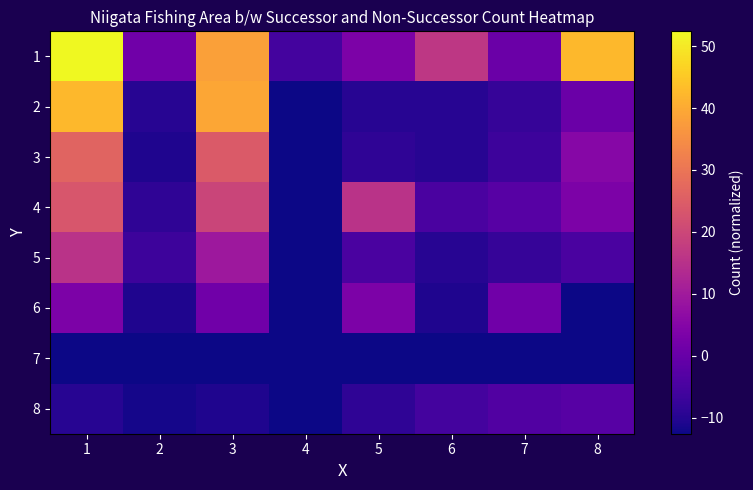

What is the total value across all series at 8?

19.1